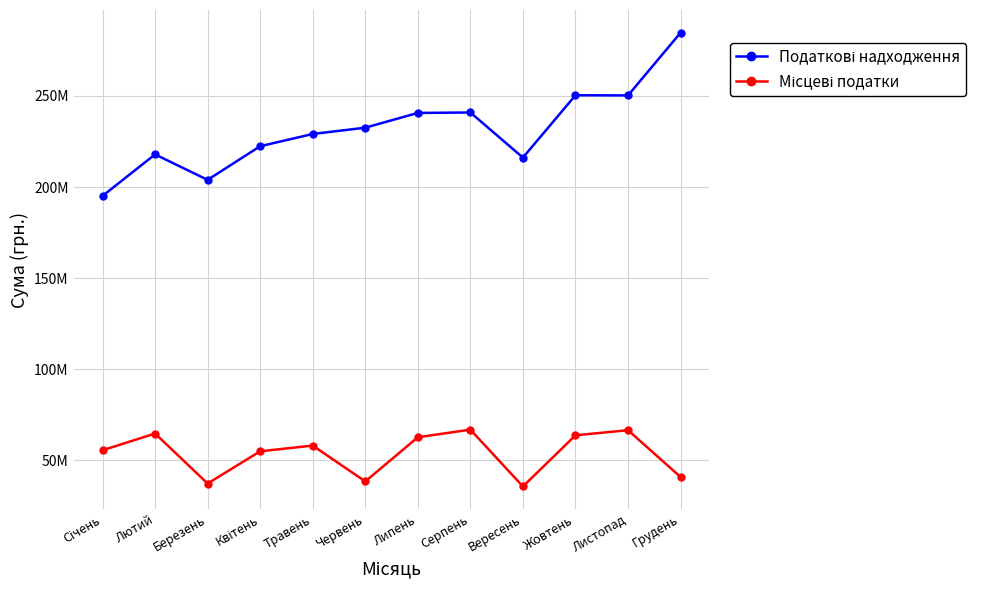

Does the chart have visible grid lines?

Yes